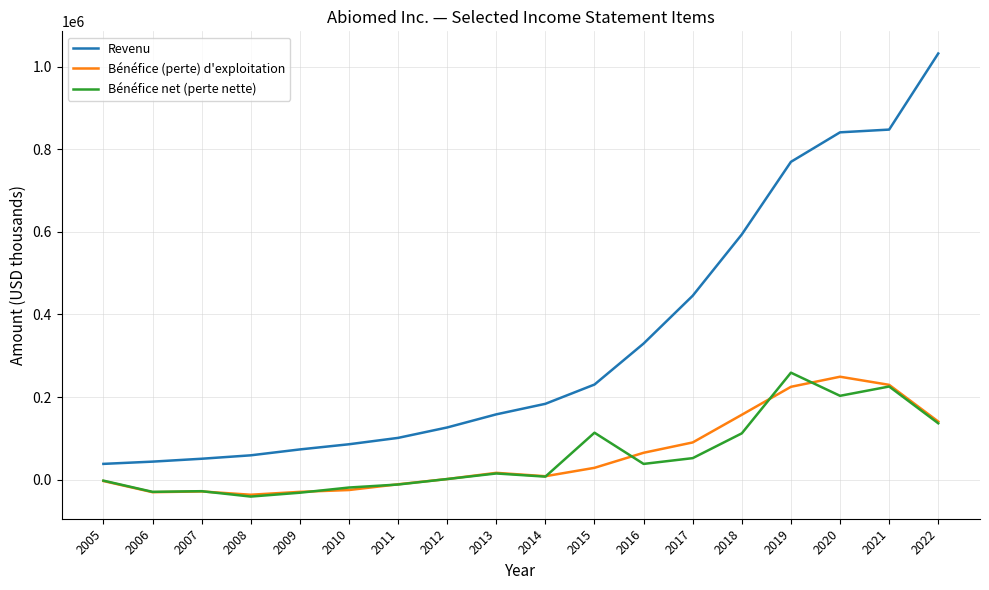

What is the smallest value displayed?

-40930